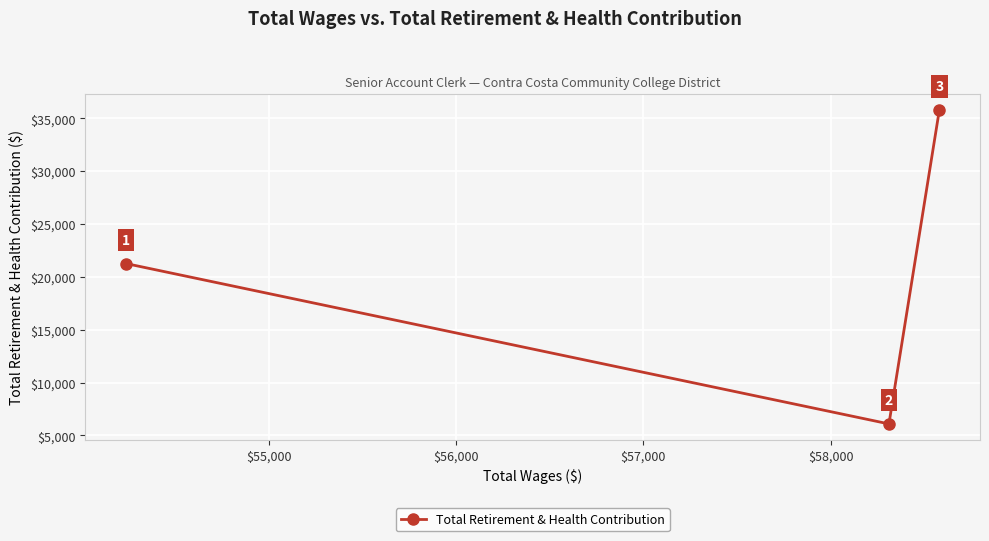

What is the sum of all values?

63104